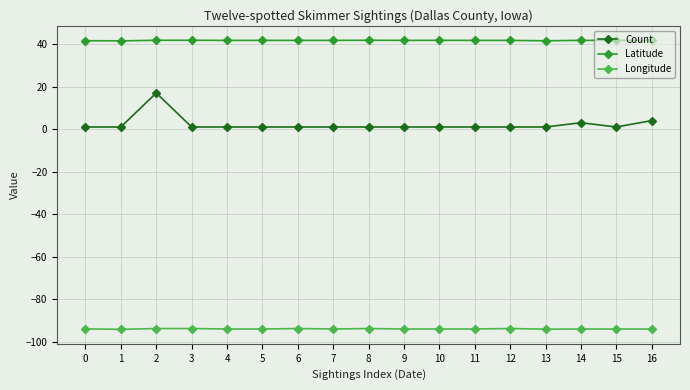

Rank the series by their maximum value, from highest to lowest.

Latitude, Count, Longitude